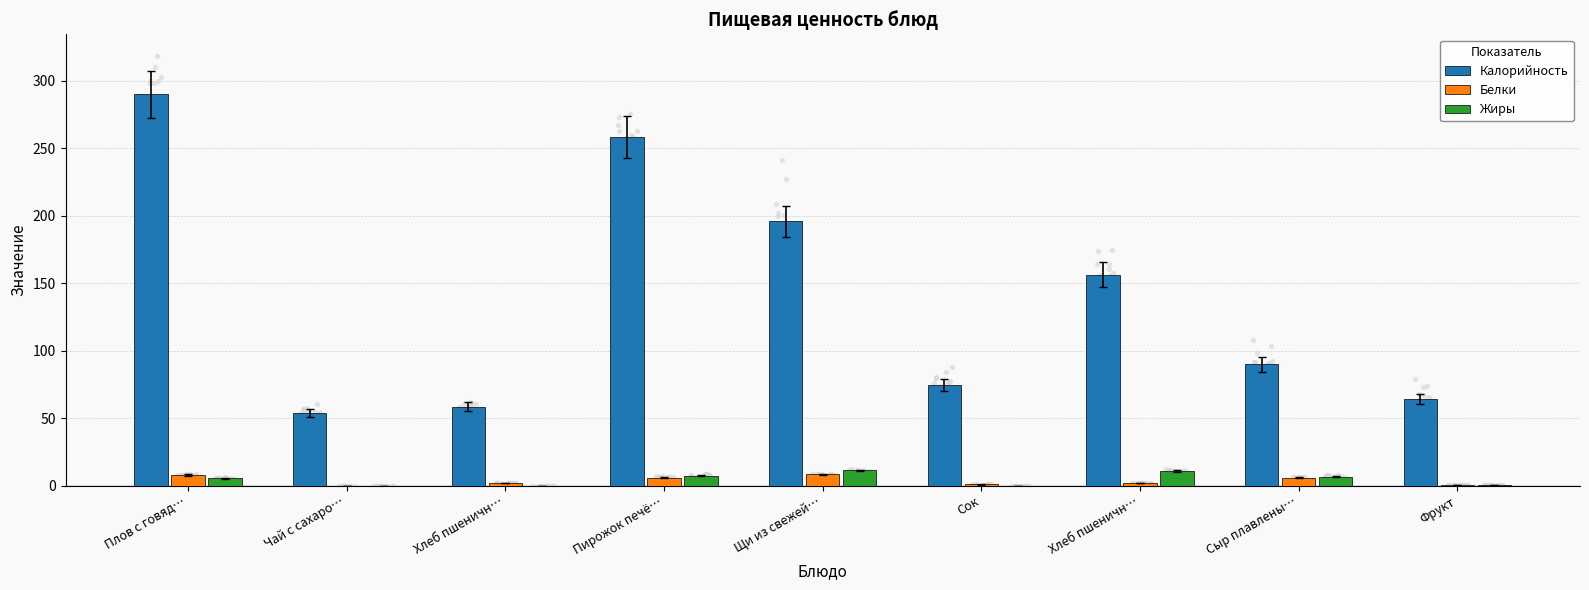

Which series reaches the minimum Y coordinate?

Жиры